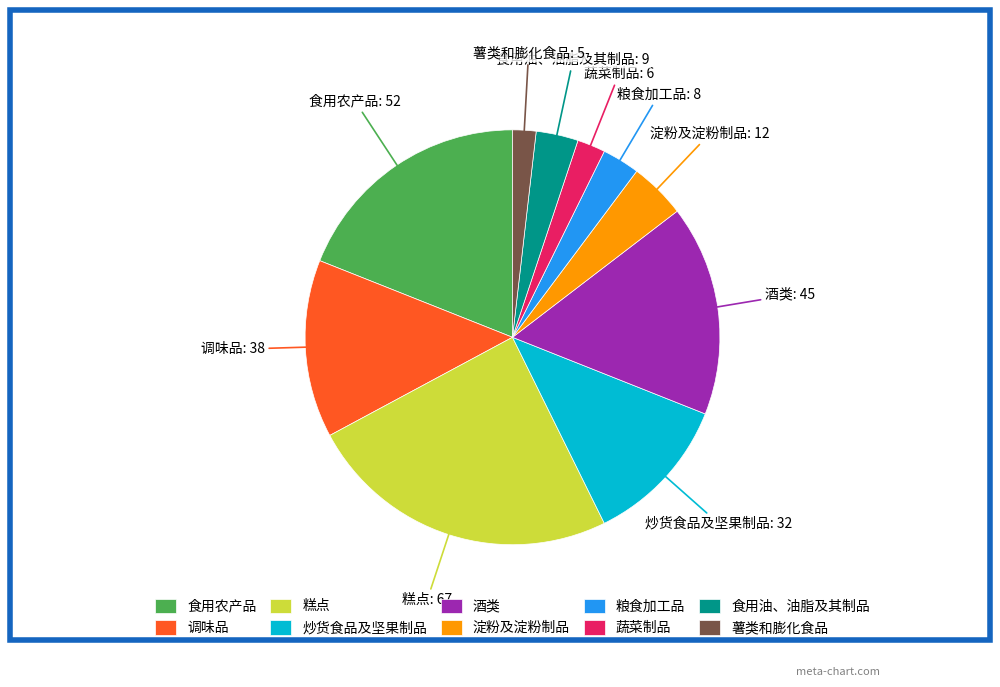

Is the sum of 薯类和膨化食品 and 炒货食品及坚果制品 greater than half?

No